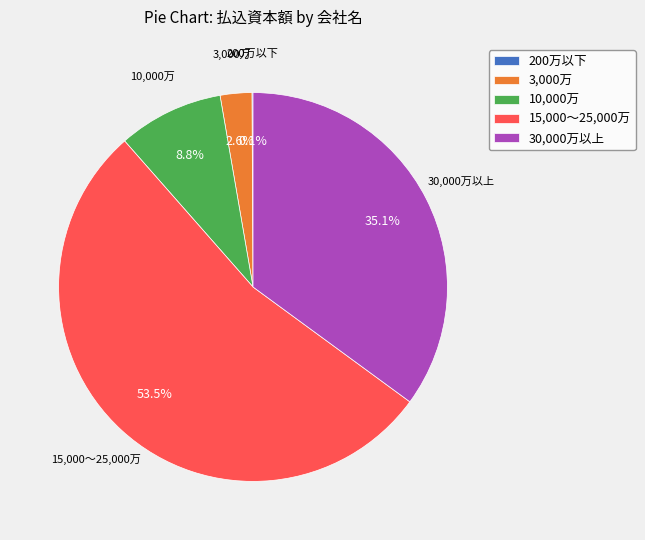

Approximately how many times larger is the value at 15,000〜25,000万 compared to 10,000万?

6.1